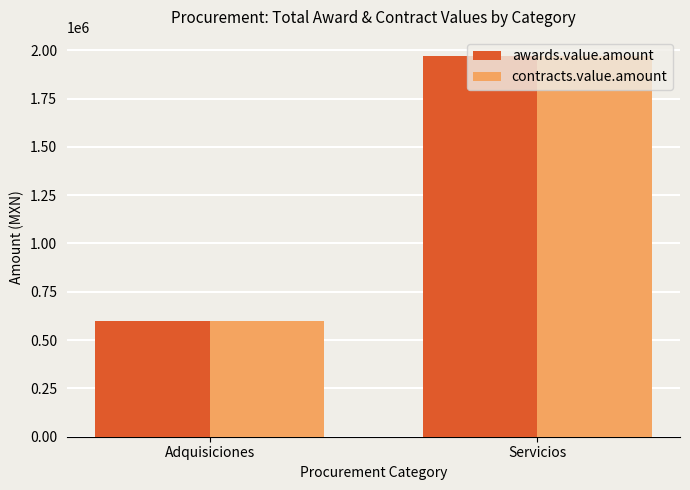

What is the difference between the awards.value.amount values at Adquisiciones and Servicios?

1372487.8